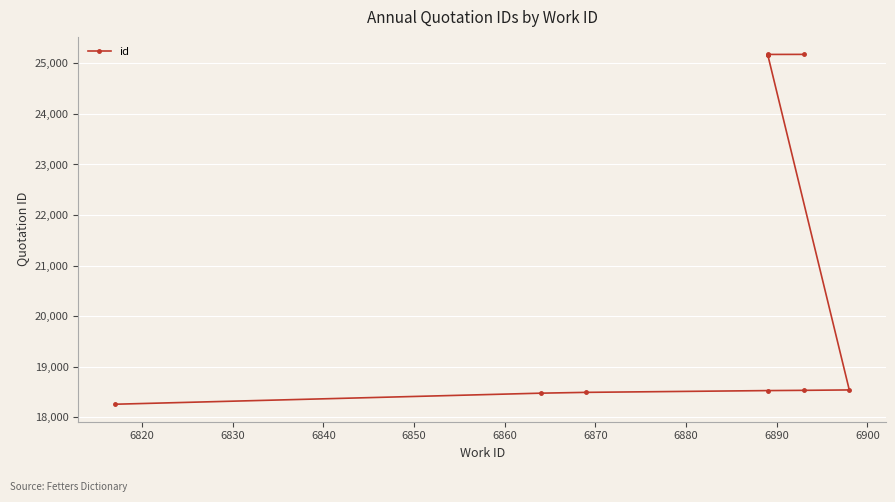

What is the value of the 1st point from the left?

18255